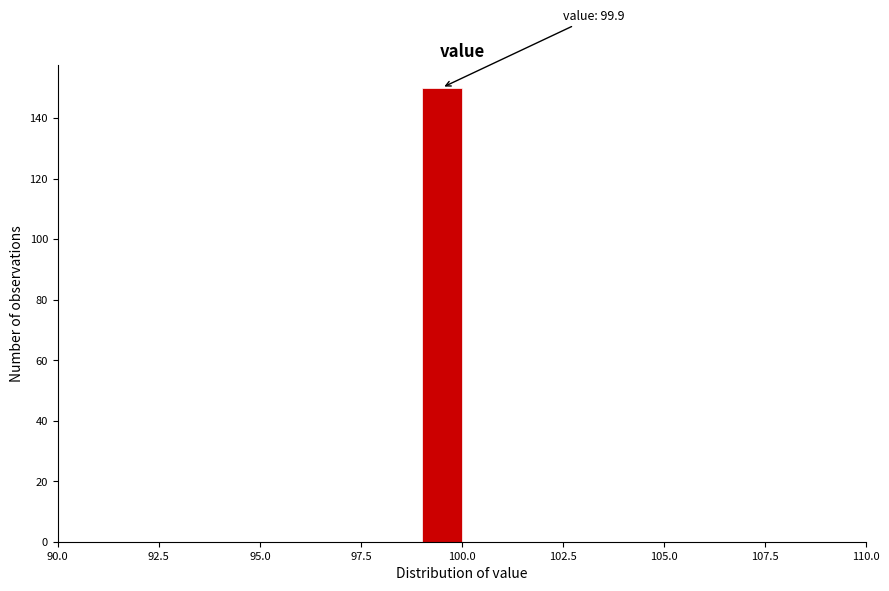

Read against the x-axis, roughly where is the centre of the tallest bar?

99.5